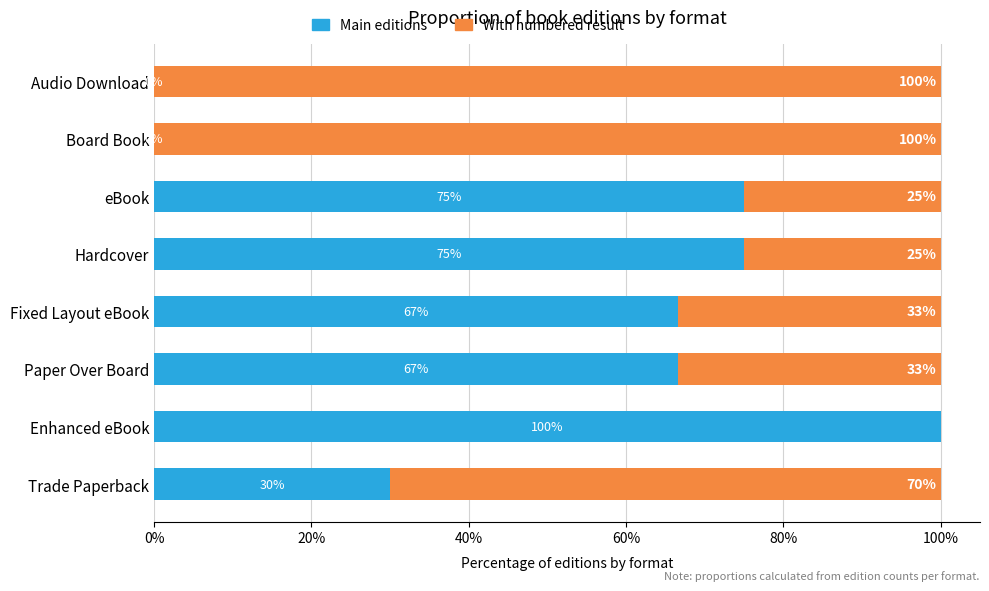

At which label does Main editions reach its peak?

Enhanced eBook